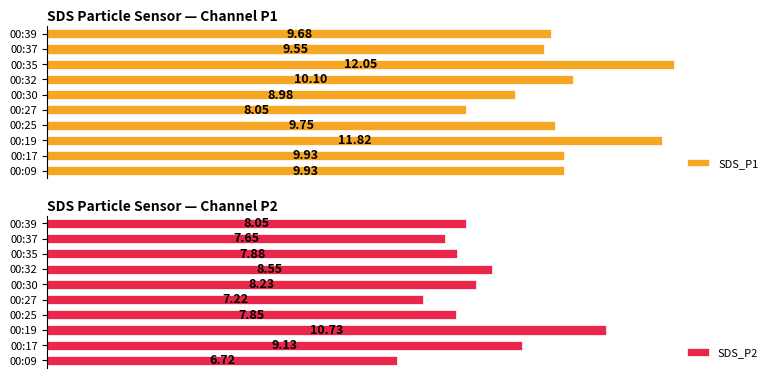

The SDS_P1 series shows 2.5 at 00:25. True or false?

False